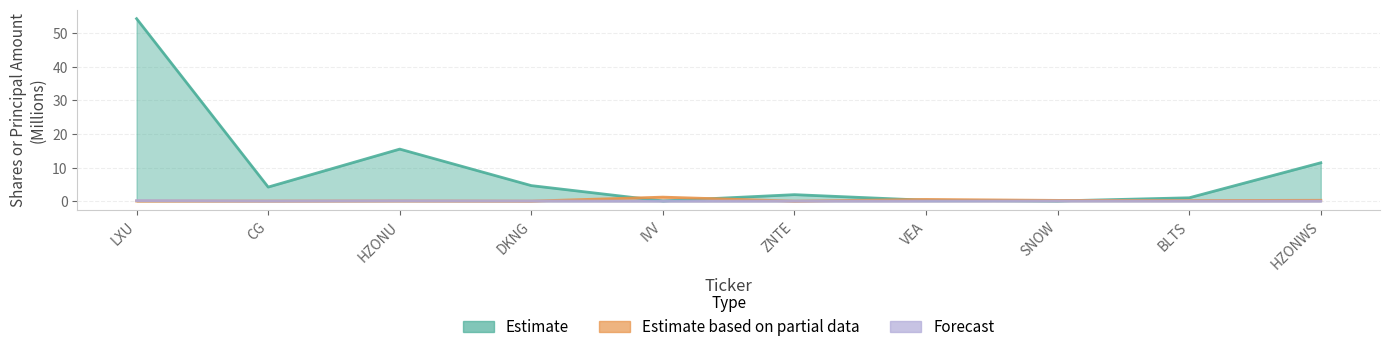

Reading left to right, extract all data points from this chart.

Estimate: LXU=54.4	CG=4.2	HZONU=15.5	DKNG=4.6	IVV=0.1	ZNTE=1.9	VEA=0.3	SNOW=0.1	BLTS=1.0	HZONWS=11.4
Estimate based on partial data: LXU=0.0	CG=0.0	HZONU=0.1	DKNG=0.0	IVV=1.2	ZNTE=0.0	VEA=0.5	SNOW=0.2	BLTS=0.2	HZONWS=0.2
Forecast: LXU=0.2	CG=0.0	HZONU=0.1	DKNG=0.0	IVV=0.0	ZNTE=0.0	VEA=0.0	SNOW=0.0	BLTS=0.0	HZONWS=0.0